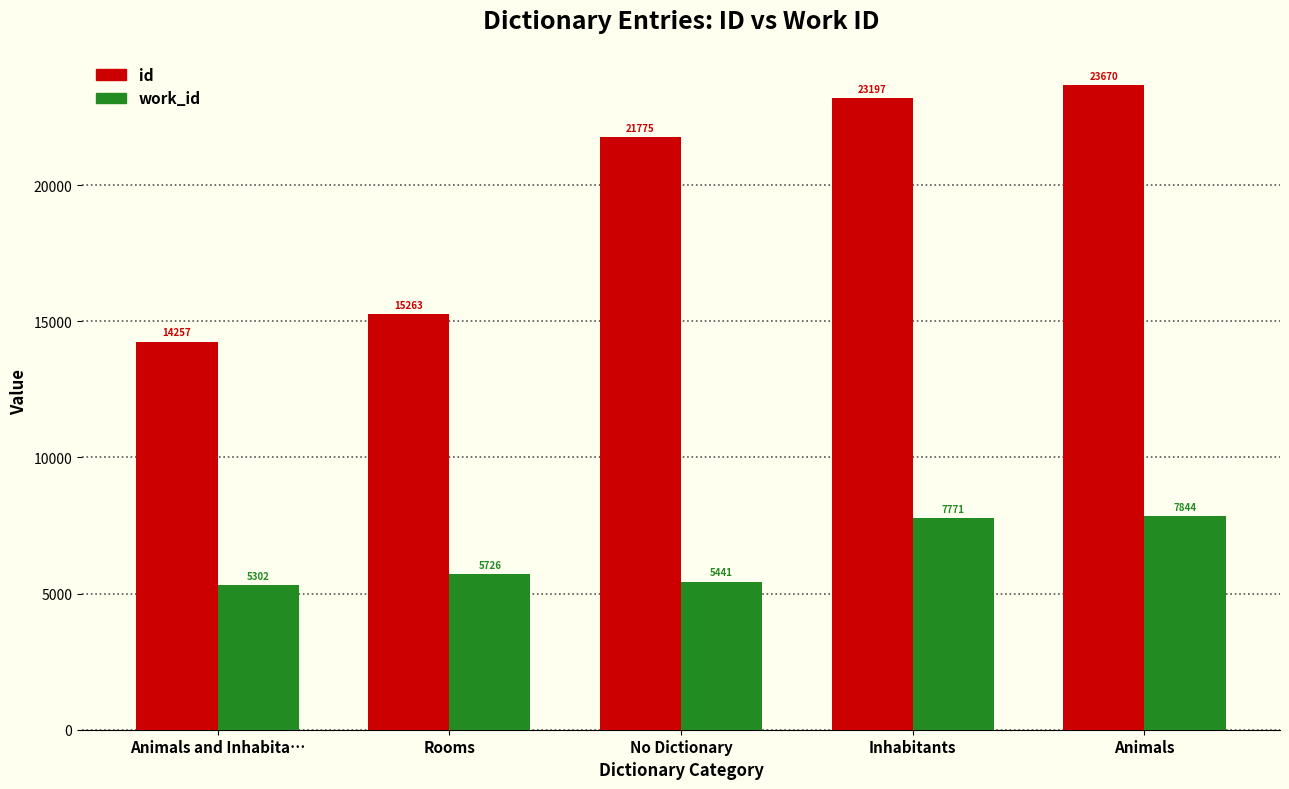

What is the total value across all series at Rooms?

20989